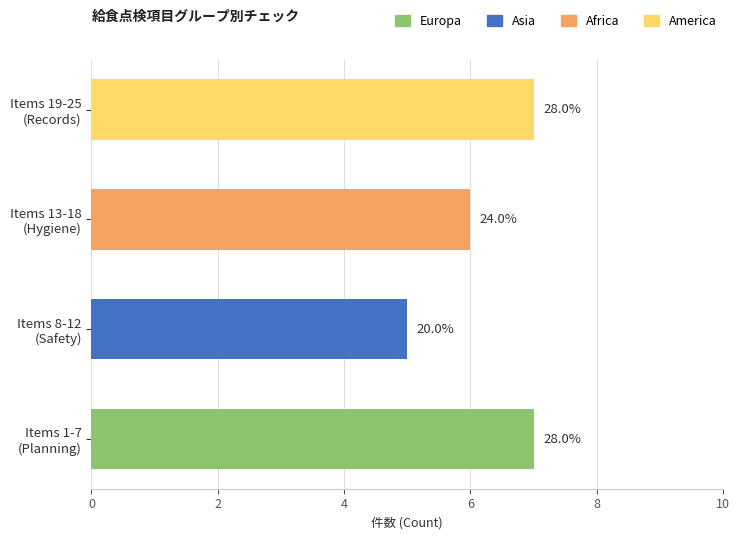

The Africa series shows 0.0 at 19-25. True or false?

True